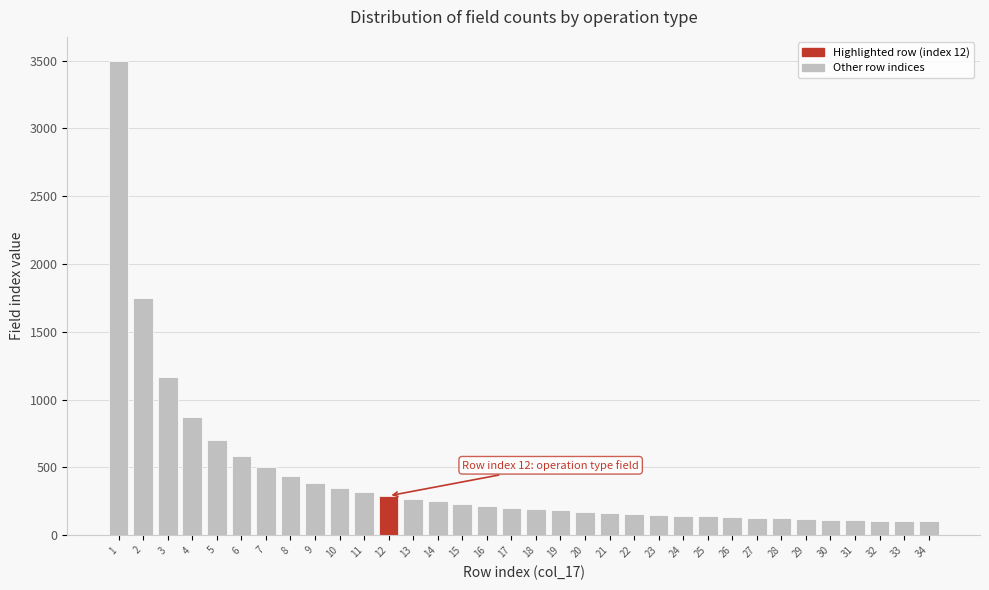

Which range on the x-axis has the tallest bar?

0.5 to 1.5